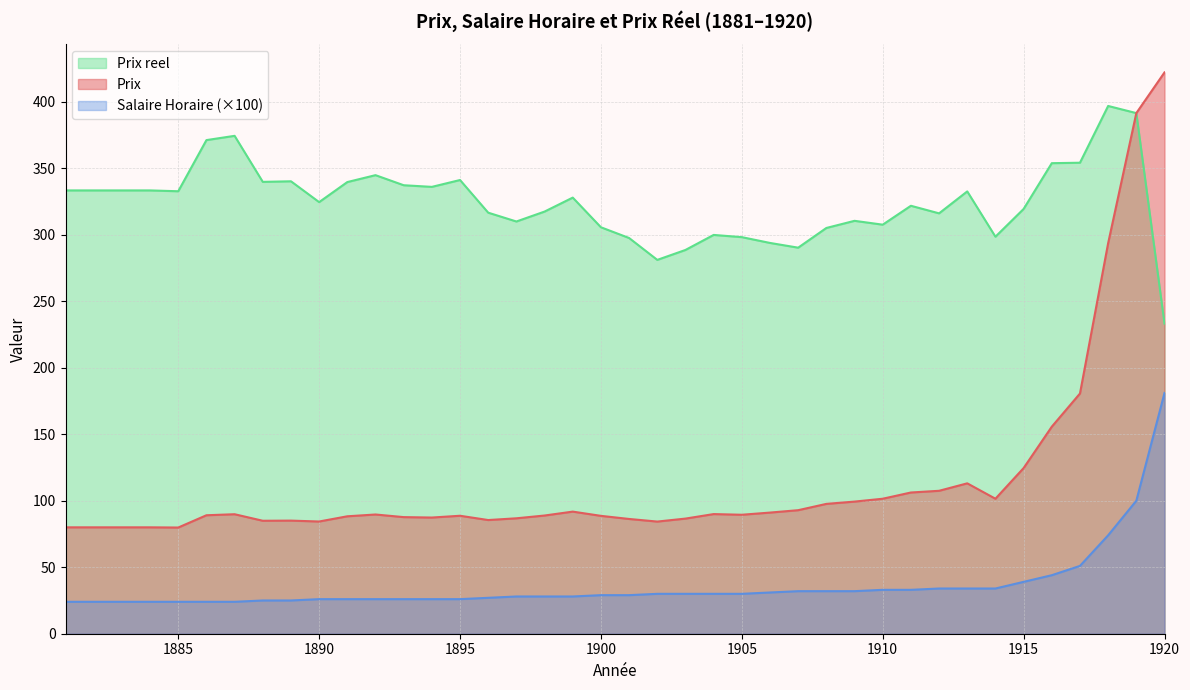

True or false: Salaire Horaire and Prix cross at least once.

False